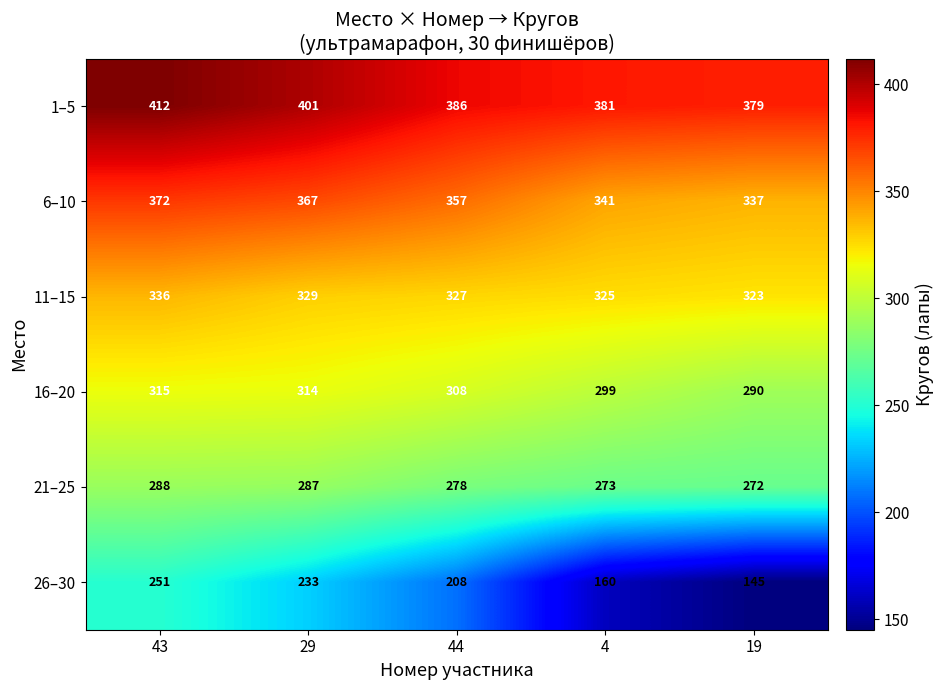

How many 26–30 values are between 160 and 233?

3